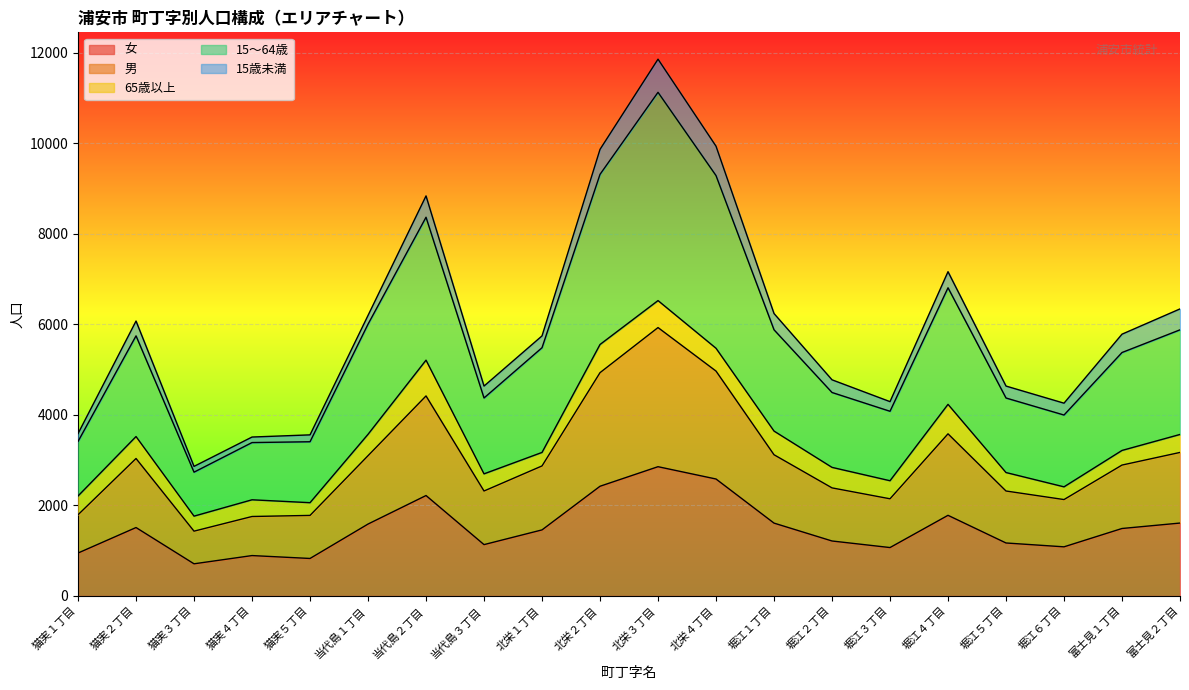

What is the maximum value for 女?

2855